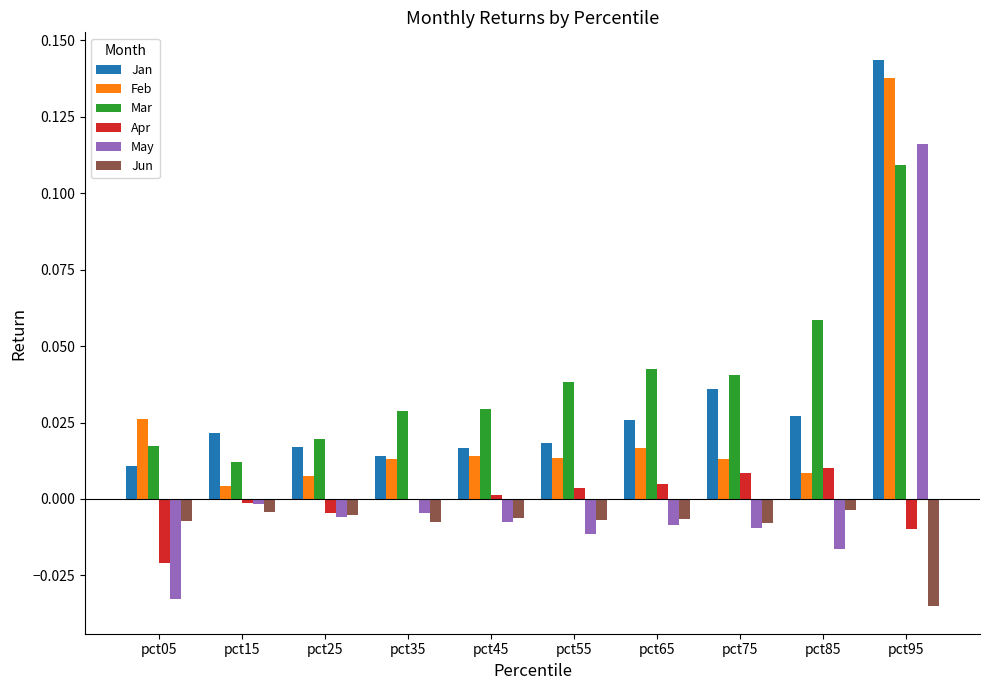

Which label corresponds to the largest value in the chart?

pct95